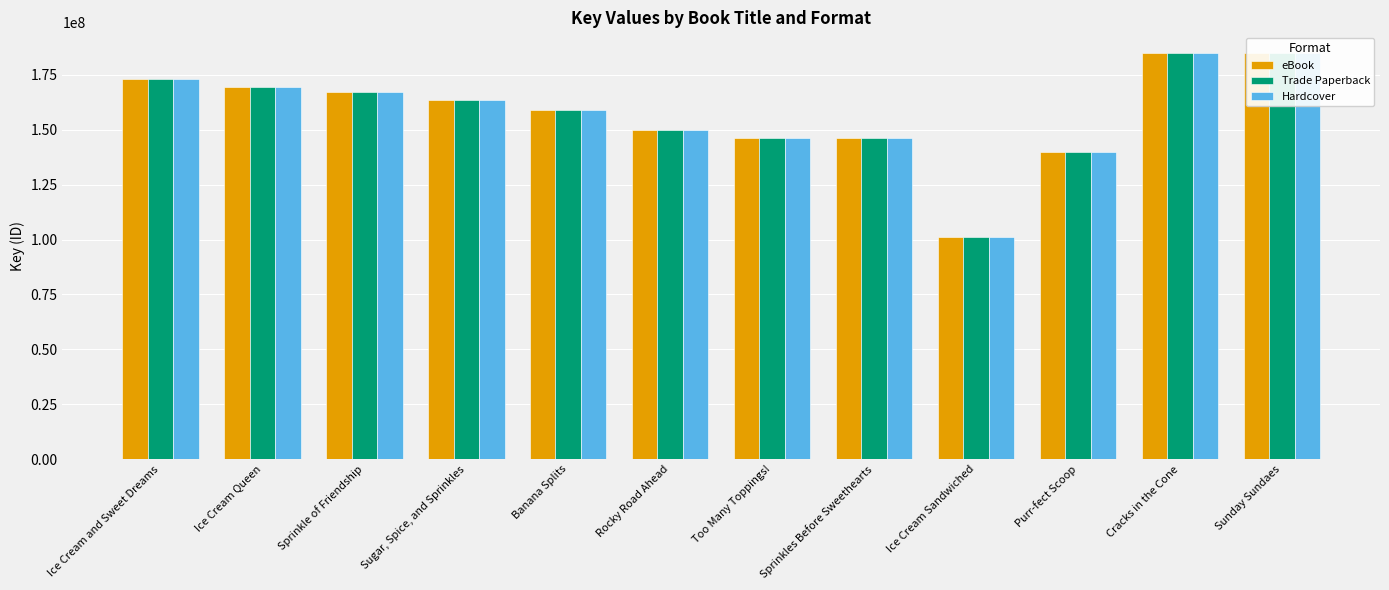

Which category has the lowest value in the eBook series?

Ice Cream Sandwiched